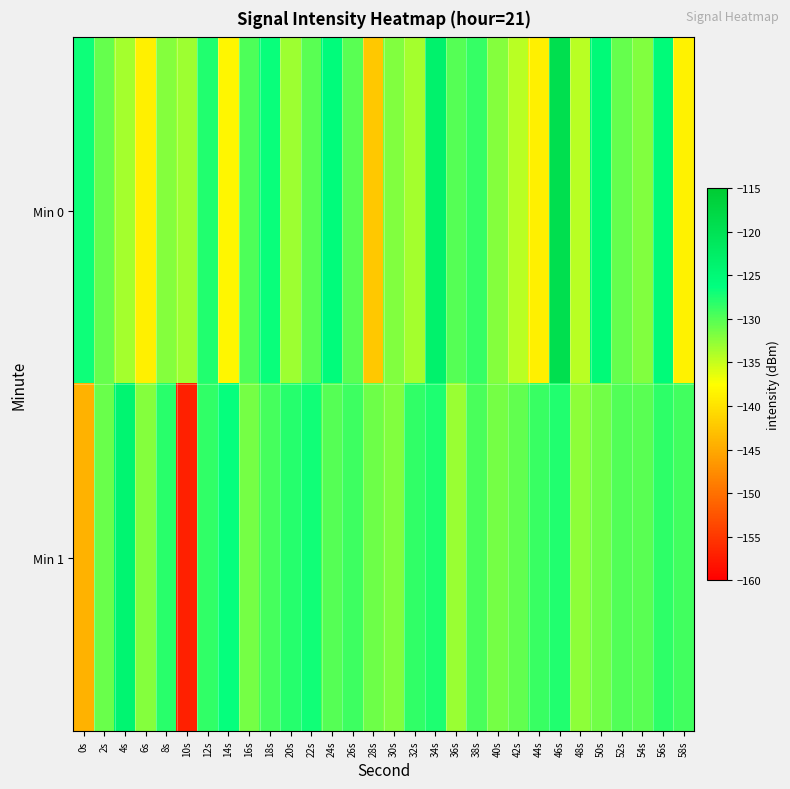

Rank the series by their average value, from lowest to highest.

Min 0, Min 1